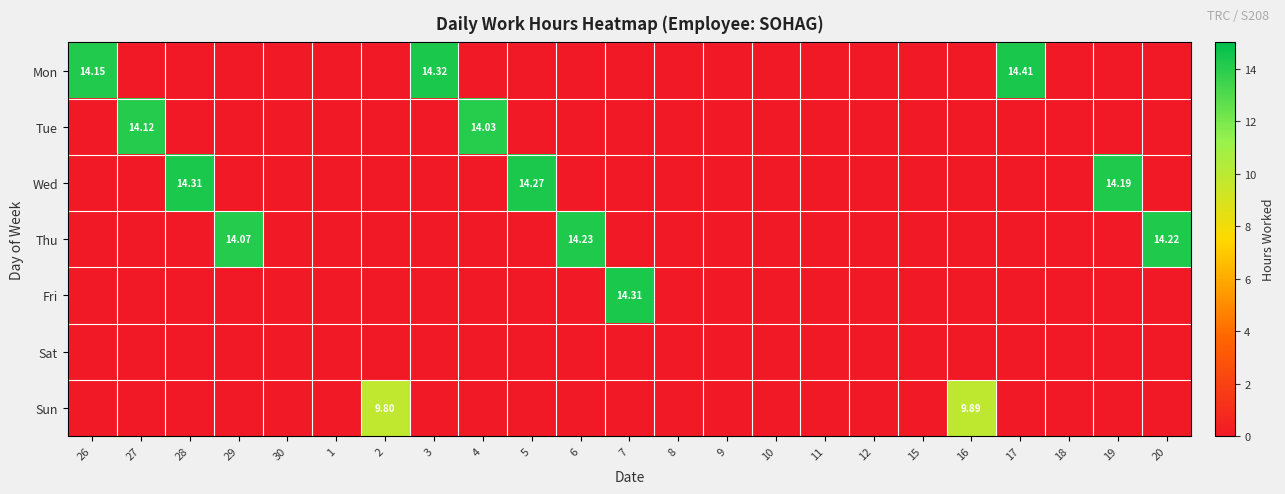

Rank the series by their maximum value, from lowest to highest.

Sat, Sun, Tue, Thu, Wed, Fri, Mon